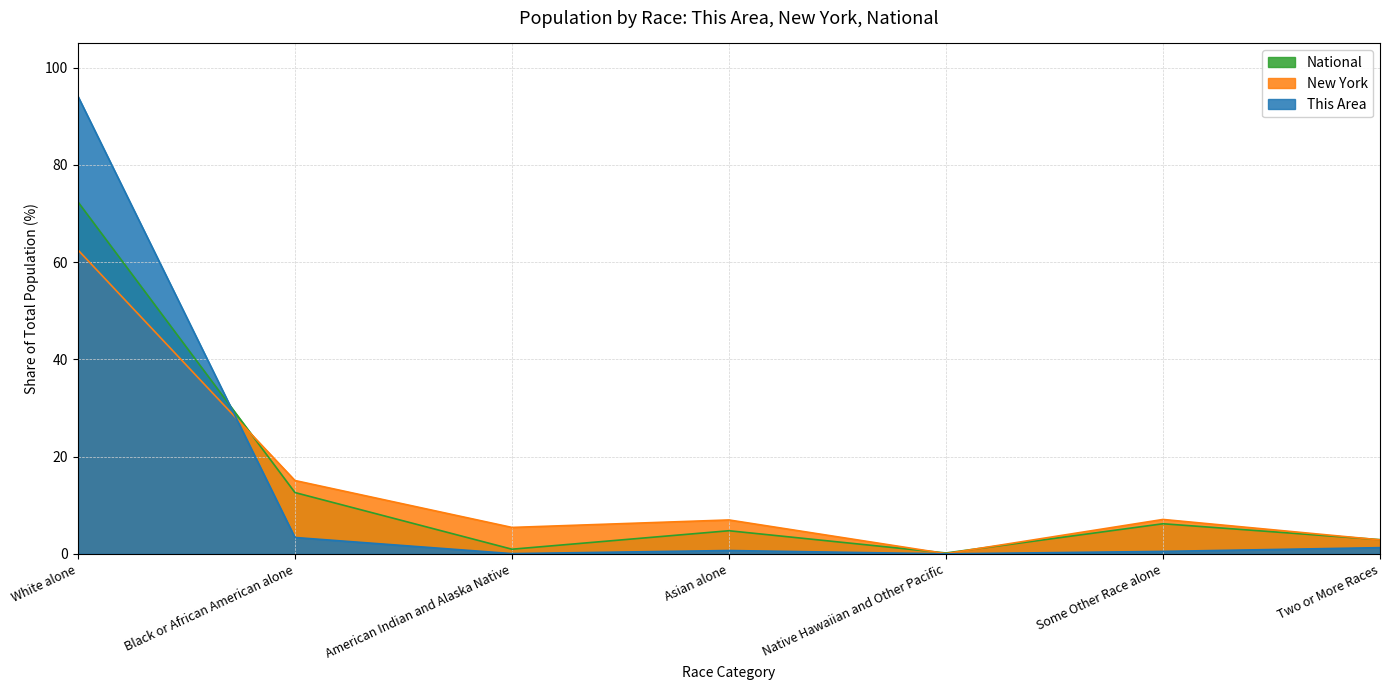

True or false: This Area and National intersect in this chart.

True